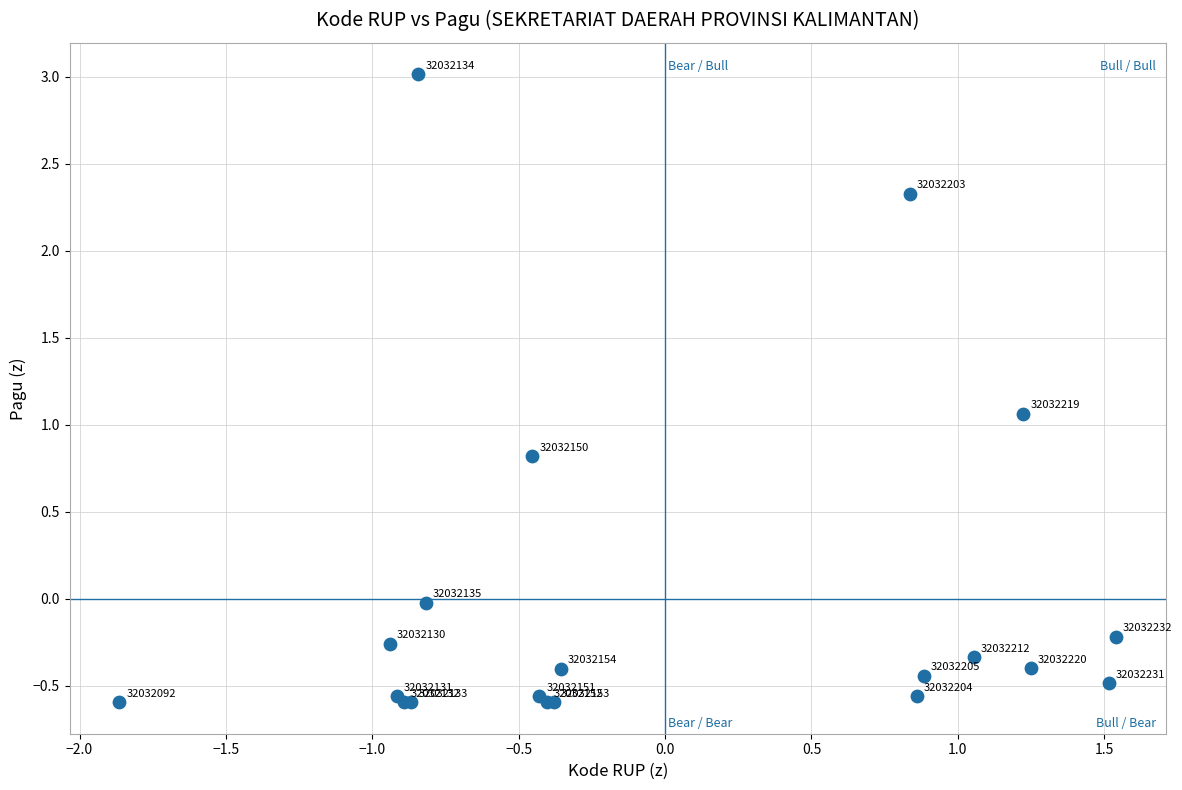

What Y value in the scatter plot is closest to 1?

1.1